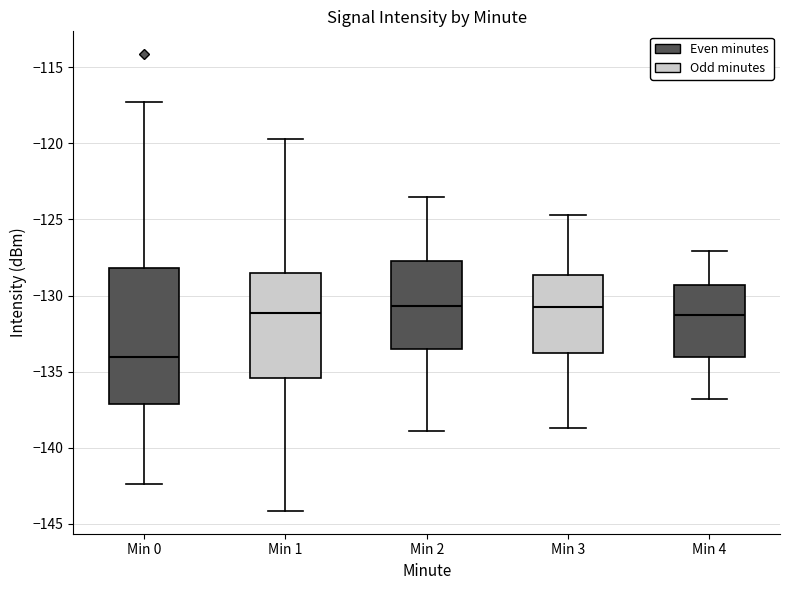

Reading left to right, read every box against the y-axis: the position of its median line, the range the box covers, and the ends of its whiskers. The values are not printed on the chart, so give them approximately, as read against the axis.

Min 0: median -134.0, box -137.0 to -128.0, whiskers -142.5 to -117.5
Min 1: median -131.0, box -135.5 to -128.5, whiskers -144.0 to -119.5
Min 2: median -130.5, box -133.5 to -127.5, whiskers -139.0 to -123.5
Min 3: median -130.5, box -134.0 to -128.5, whiskers -138.5 to -124.5
Min 4: median -131.0, box -134.0 to -129.5, whiskers -137.0 to -127.0